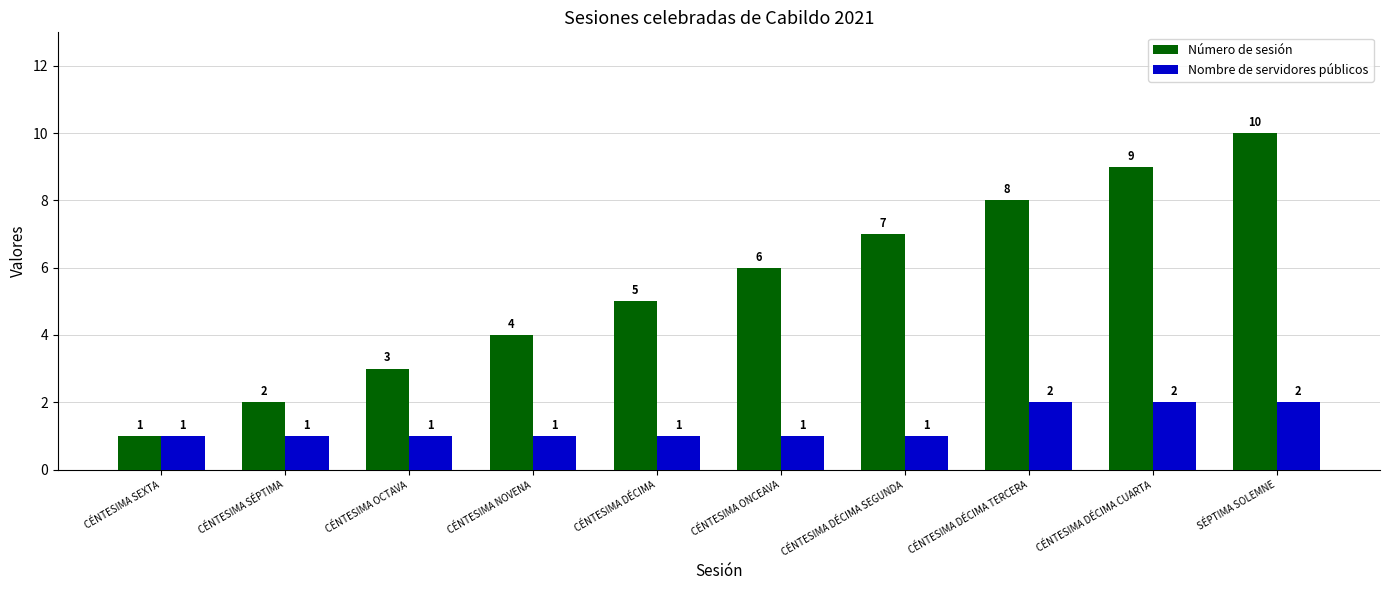

How many data points in Nombre de servidores públicos are above 1?

3